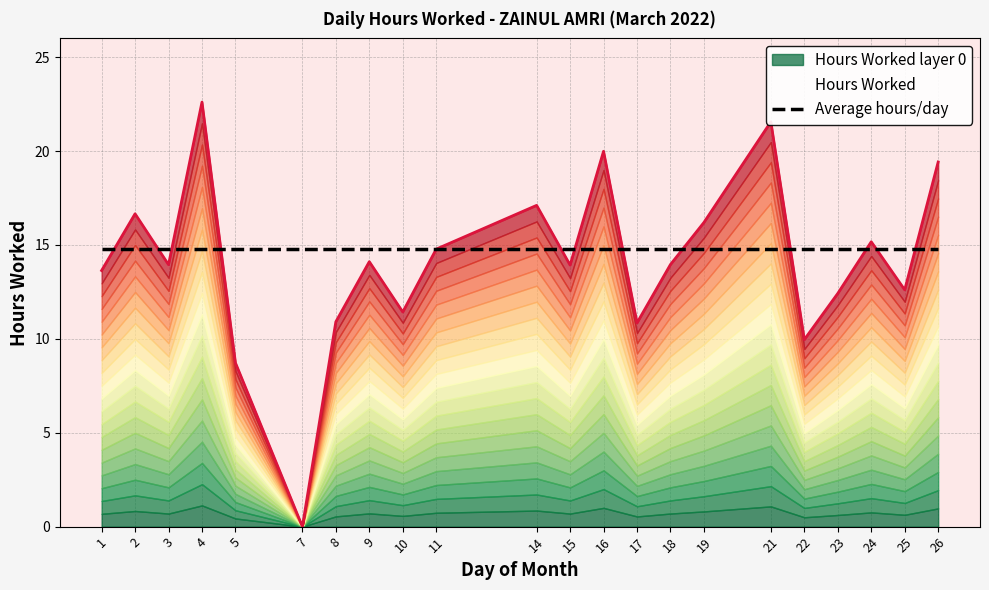

What is the difference between the values at 26 and 19?

3.2